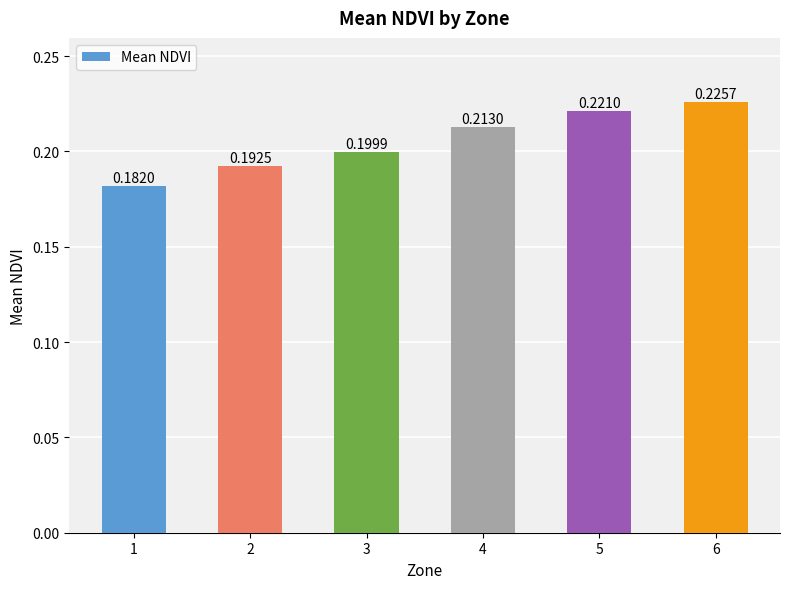

What is the sum of the values at 6 and 4?

0.4